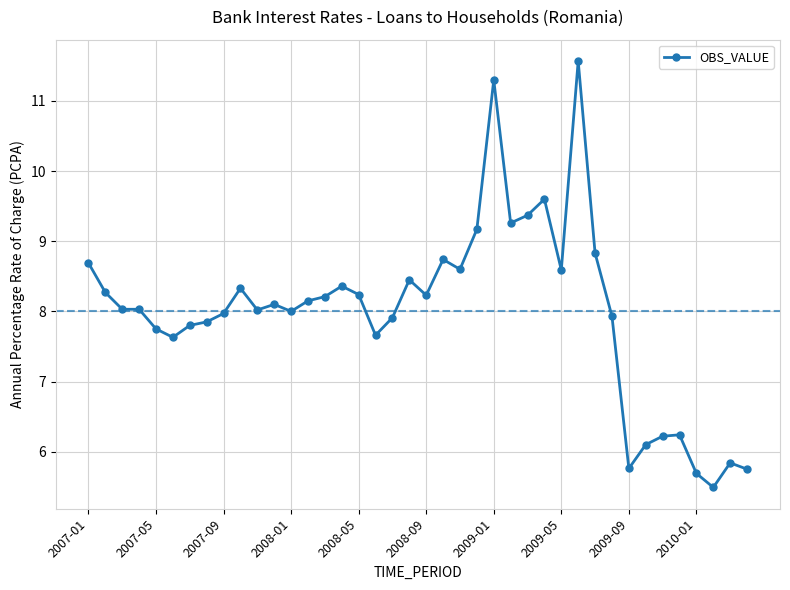

What is the difference between the second highest and minimum values?

5.8